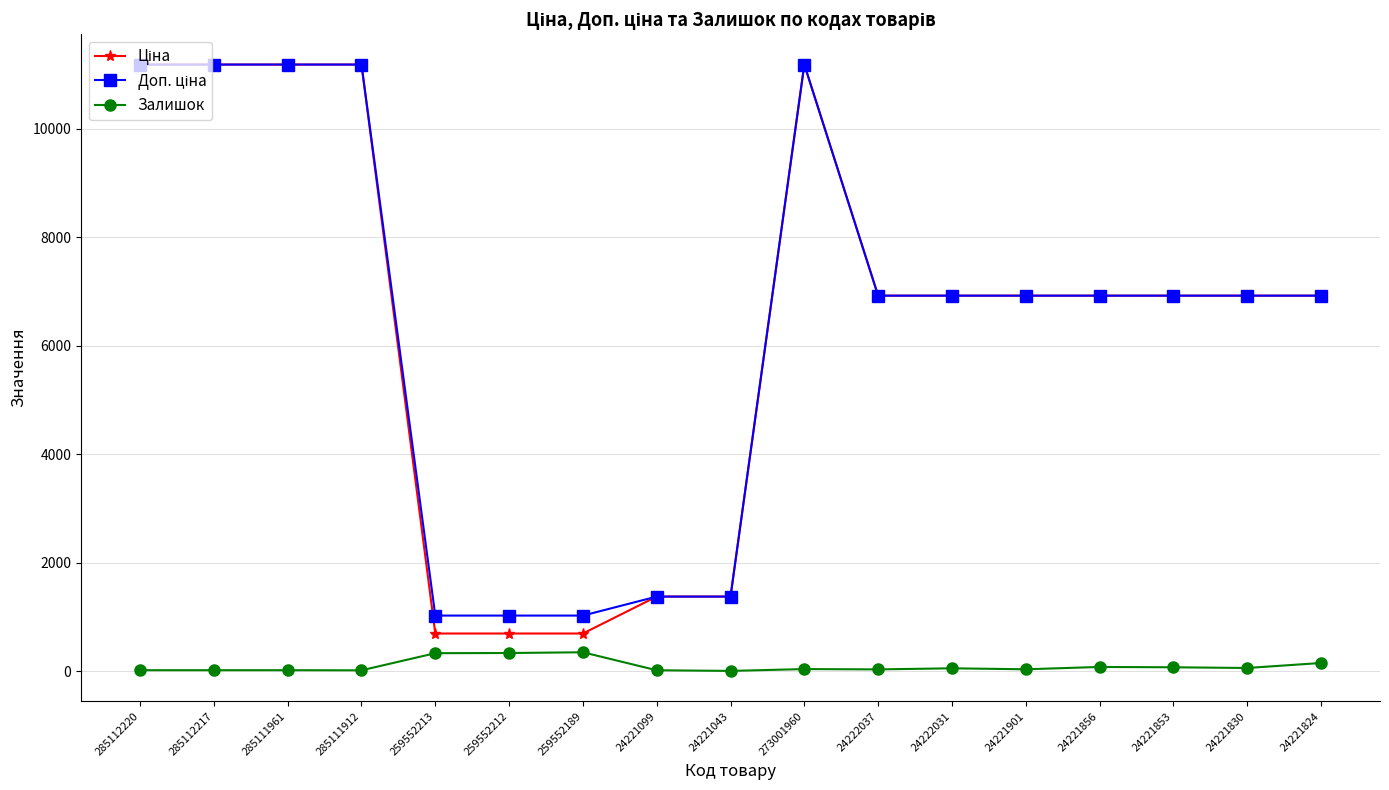

What is the highest value of the Залишок series?

348.0